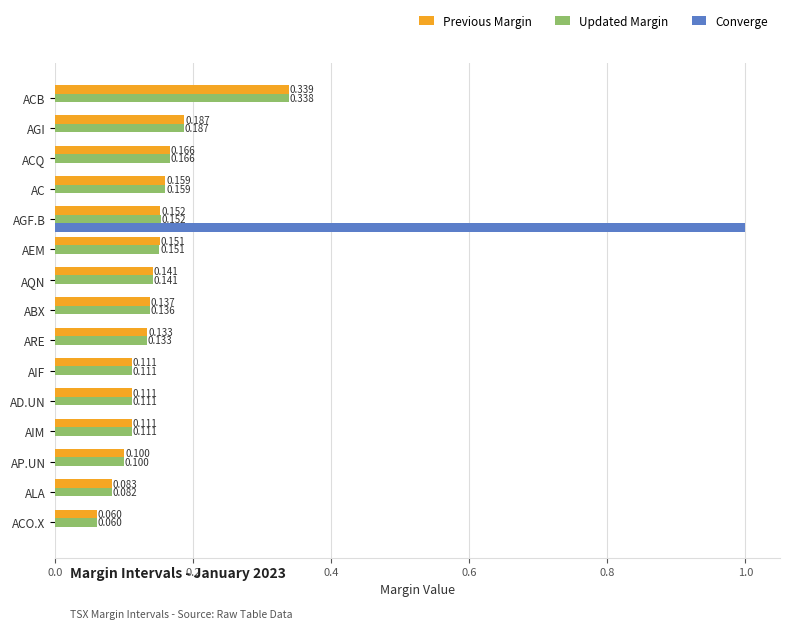

At which label is Previous Margin closest to 0?

ACO.X